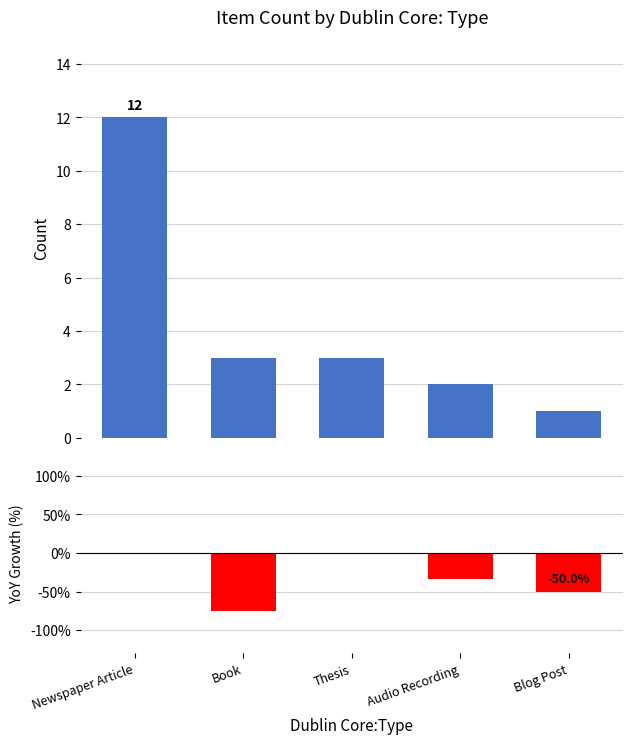

True or false: YoY Growth (%) has a value of -56.5 at Audio Recording.

False